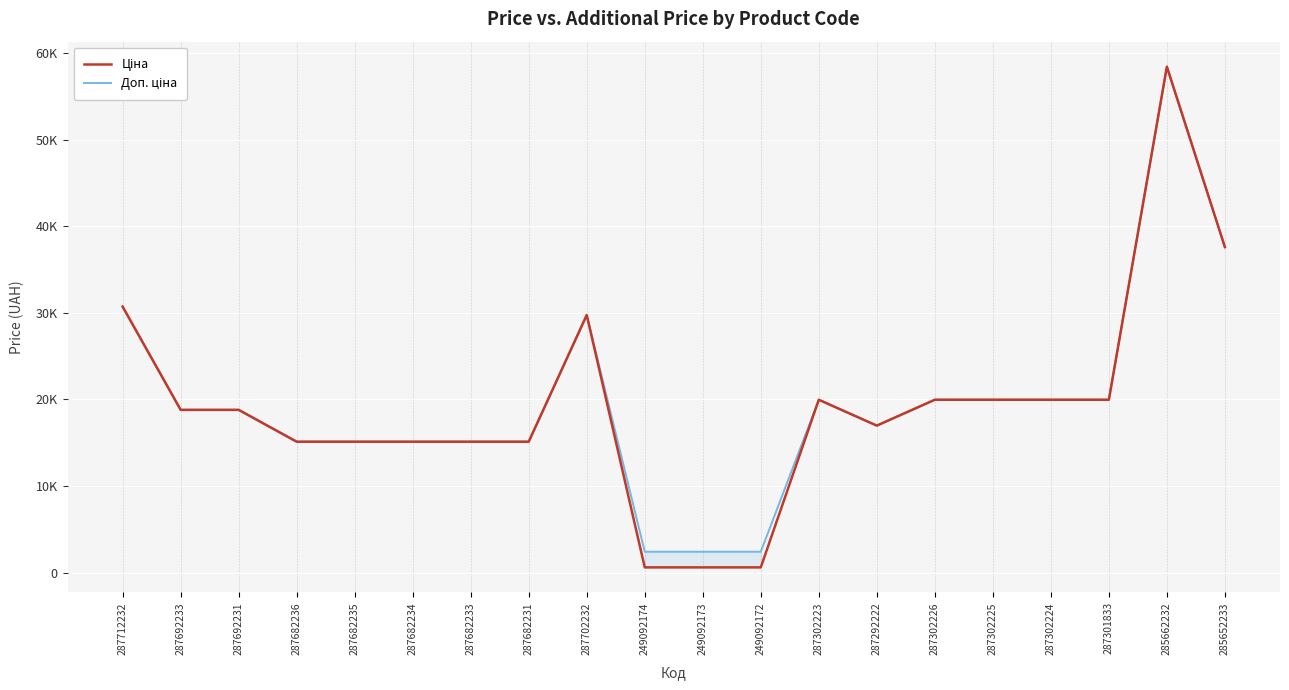

What is the maximum value for Ціна?

58426.5